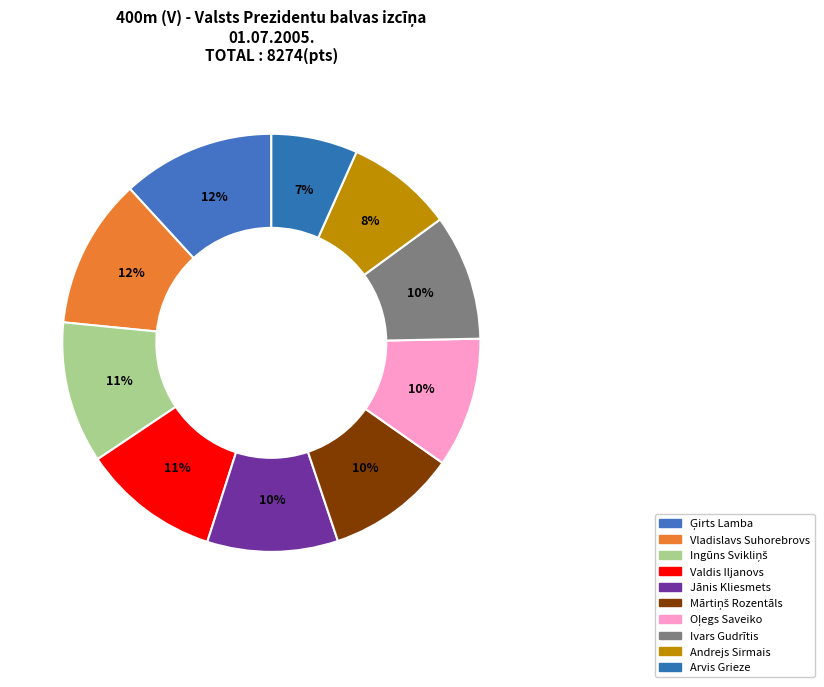

What portion of the pie excludes Mārtiņš Rozentāls?

89.9%